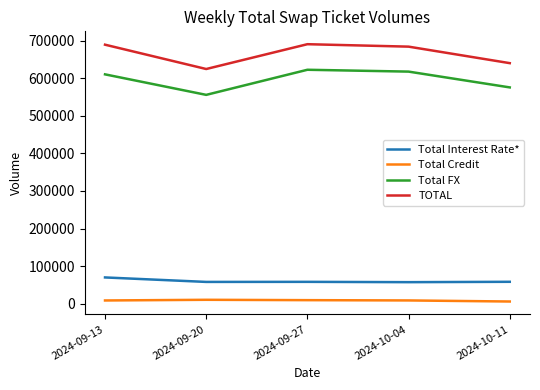

What is the maximum value for Total Interest Rate*?

70079